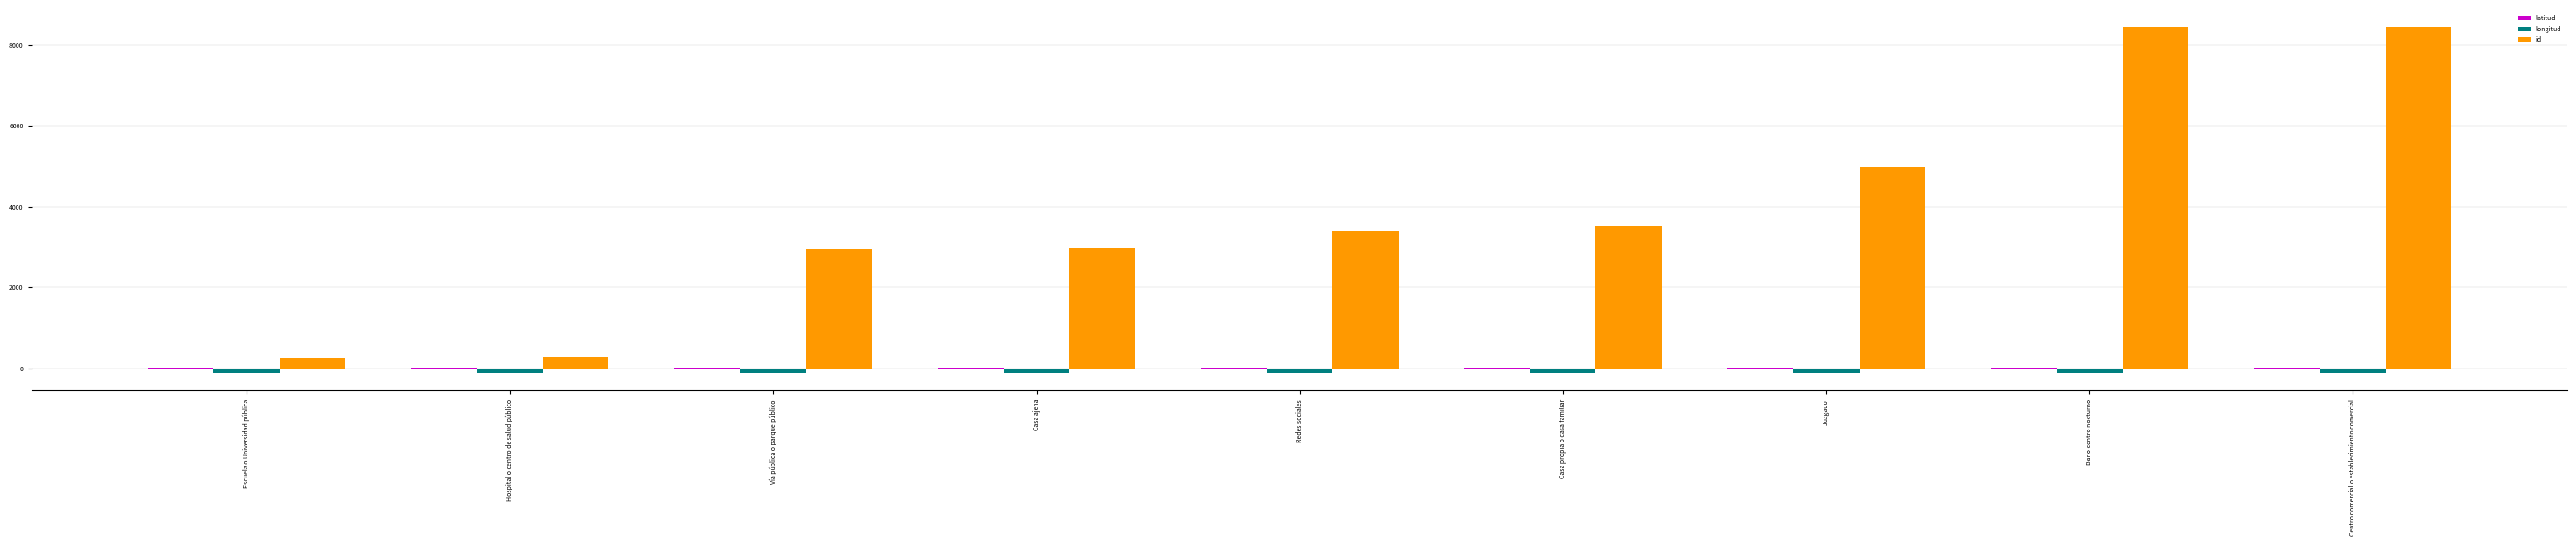

What value does the id series have at Centro comercial o establecimiento comercial?

8456.0